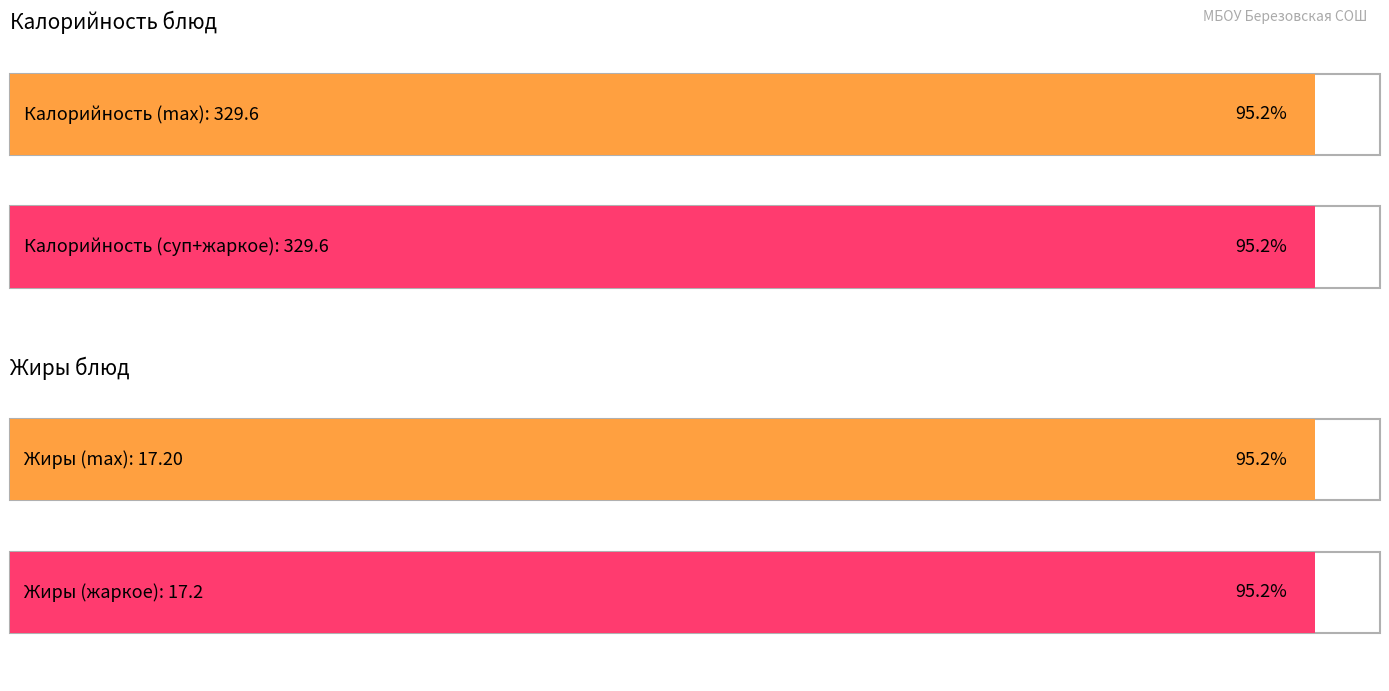

True or false: Жиры has a value of 17.2 at Жаркое.

True